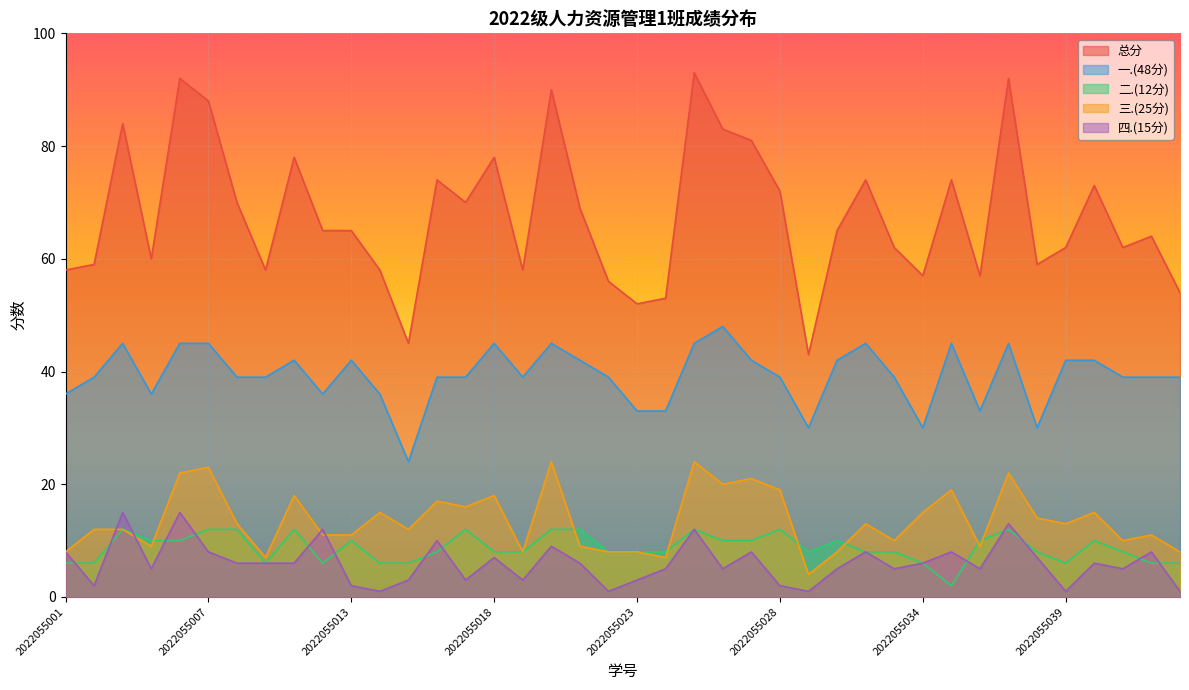

True or false: 总分 has a value of 112 at 2022055028.

False